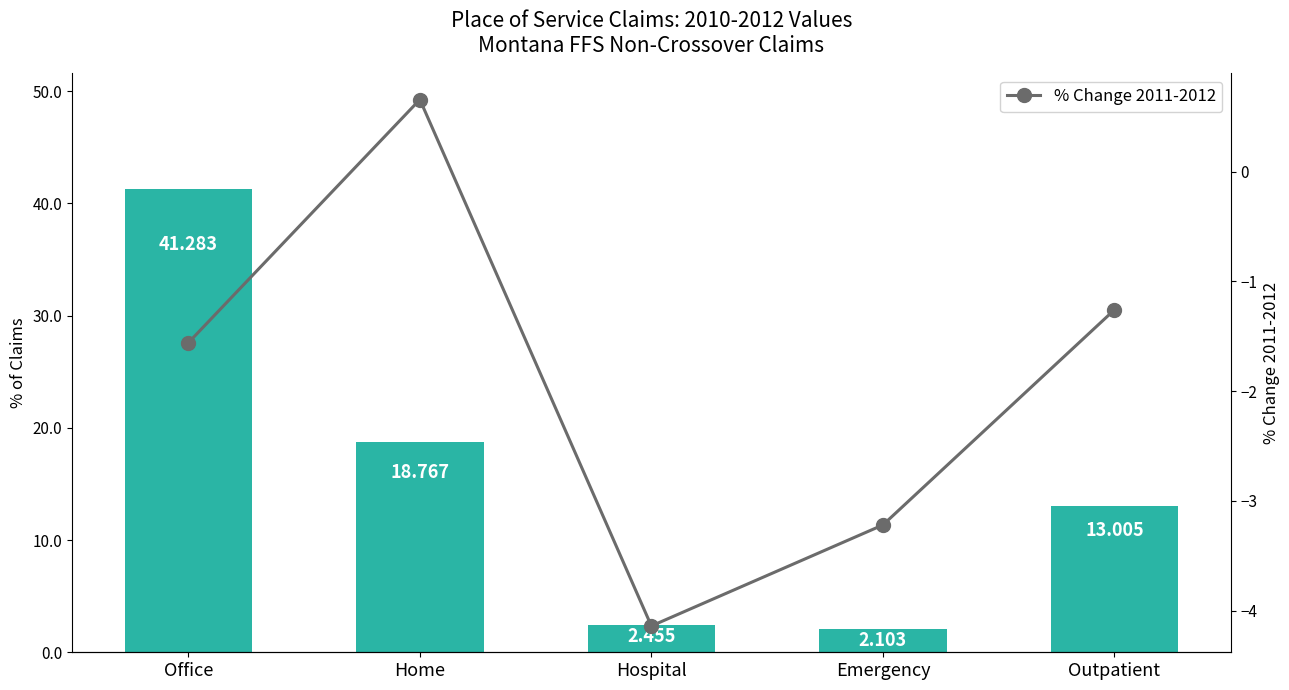

What is the minimum value for 2010 Value?

2.1